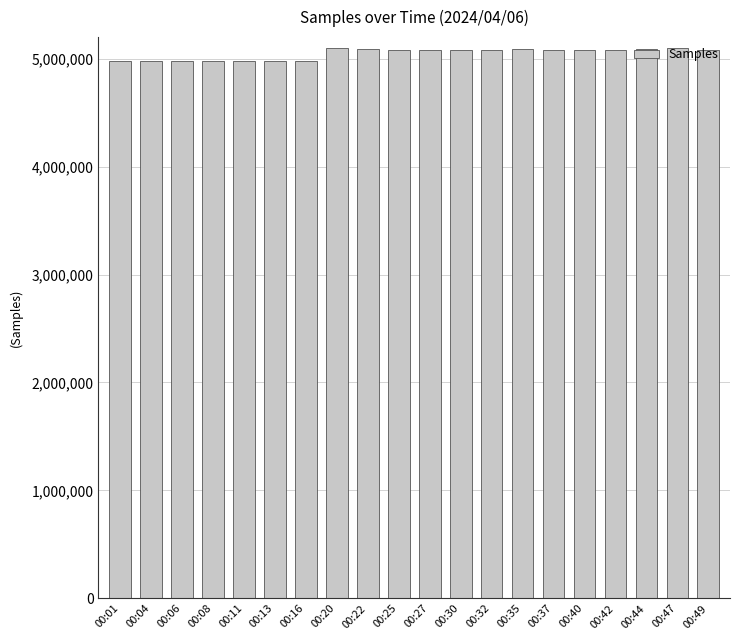

What is the sum of the values at 00:20 and 00:06?

10072432